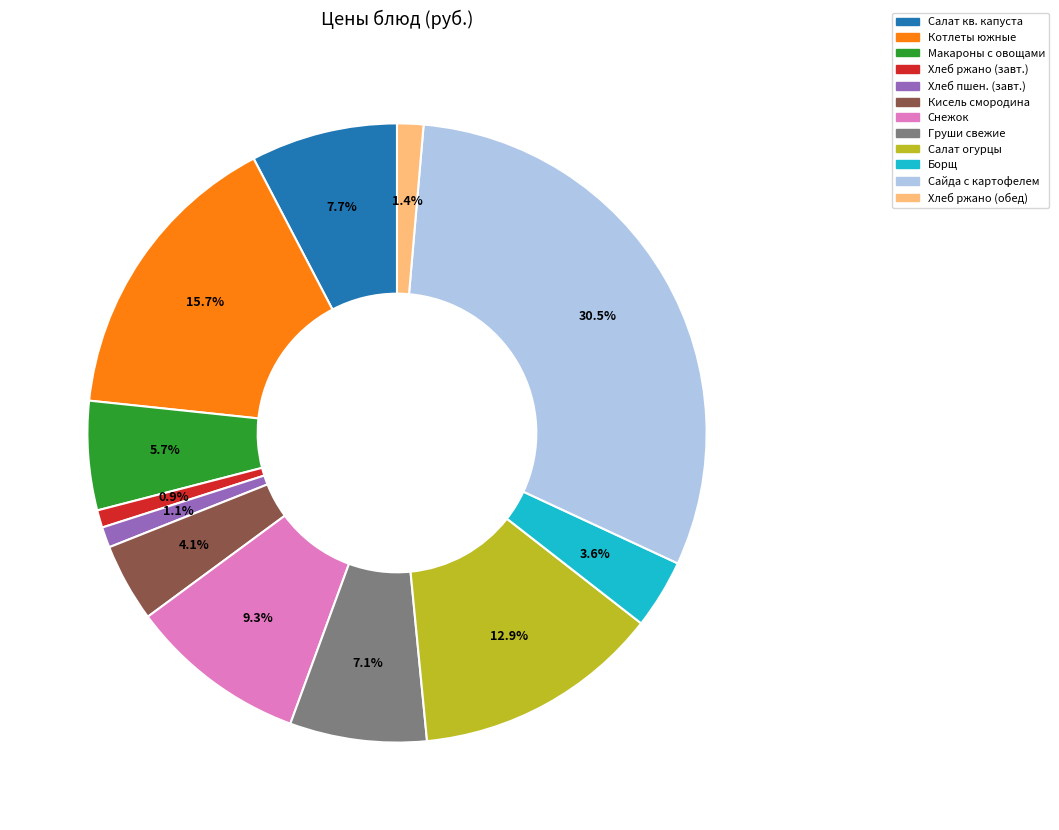

Is there any slice that represents more than half of the pie?

No